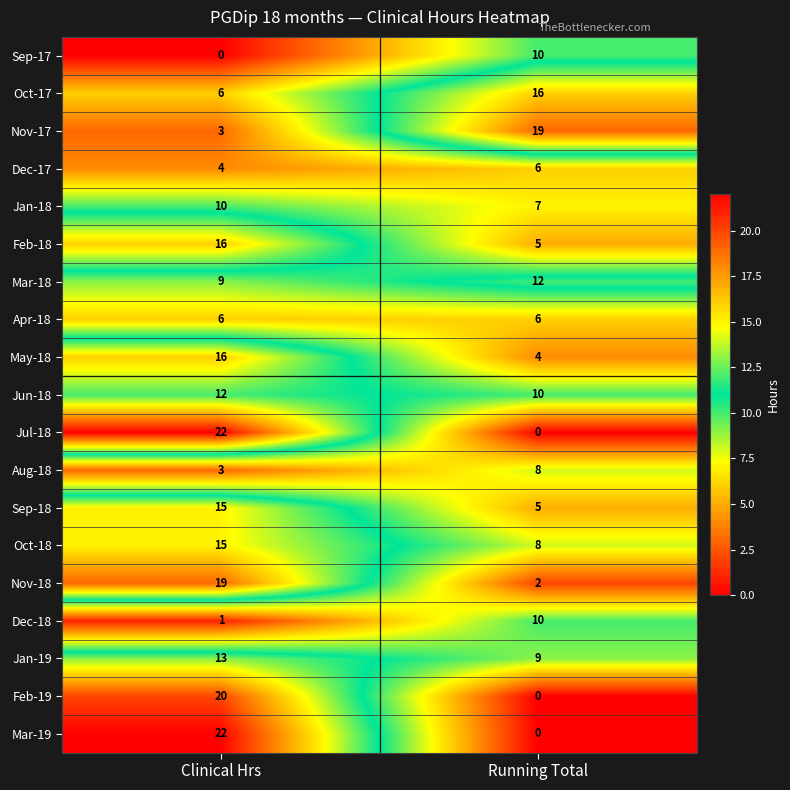

At which category is the sum across all series the highest?

Clinical Hrs